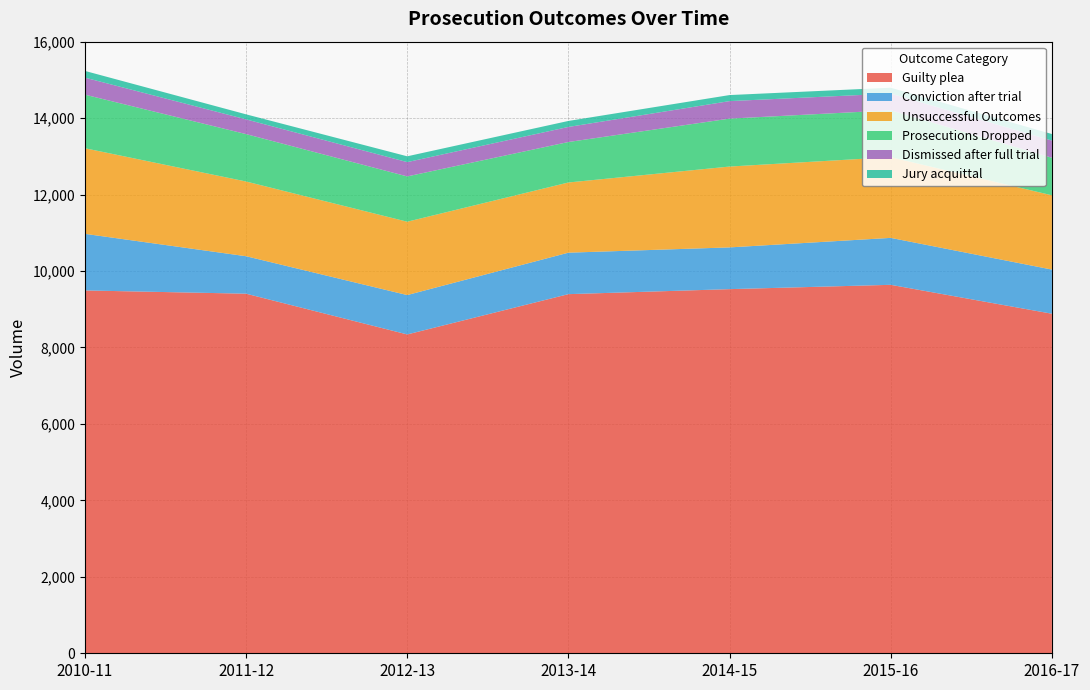

Reading left to right, transcribe all the data shown in this chart.

Guilty plea: 9492	9407	8341	9395	9526	9639	8883
Conviction after trial: 1481	980	1030	1085	1092	1228	1155
Unsuccessful Outcomes: 2239	1955	1919	1836	2115	2112	1943
Prosecutions Dropped: 1402	1240	1185	1059	1254	1226	982
Dismissed after full trial: 445	385	374	394	458	437	450
Jury acquittal: 176	132	152	157	158	154	171